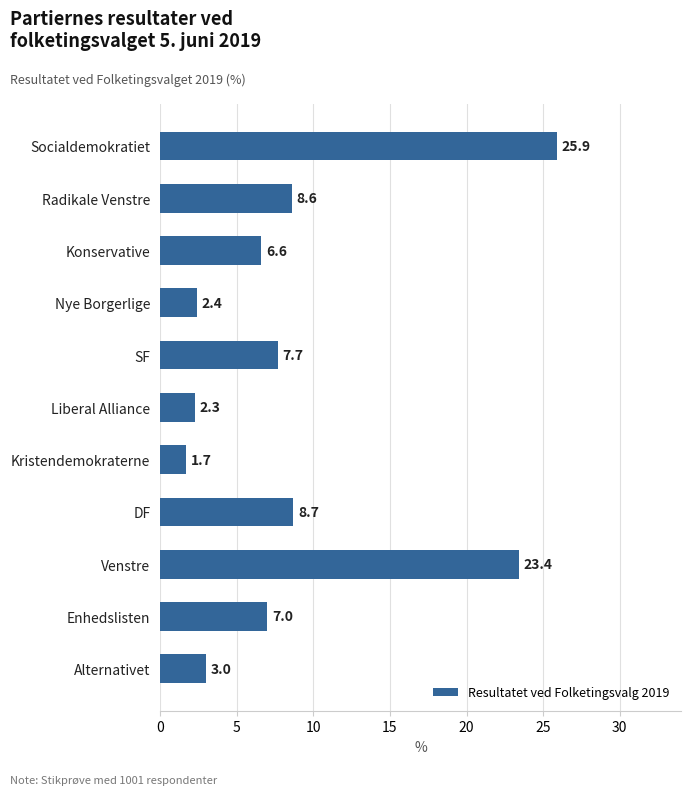

How many bars are there in total?

11